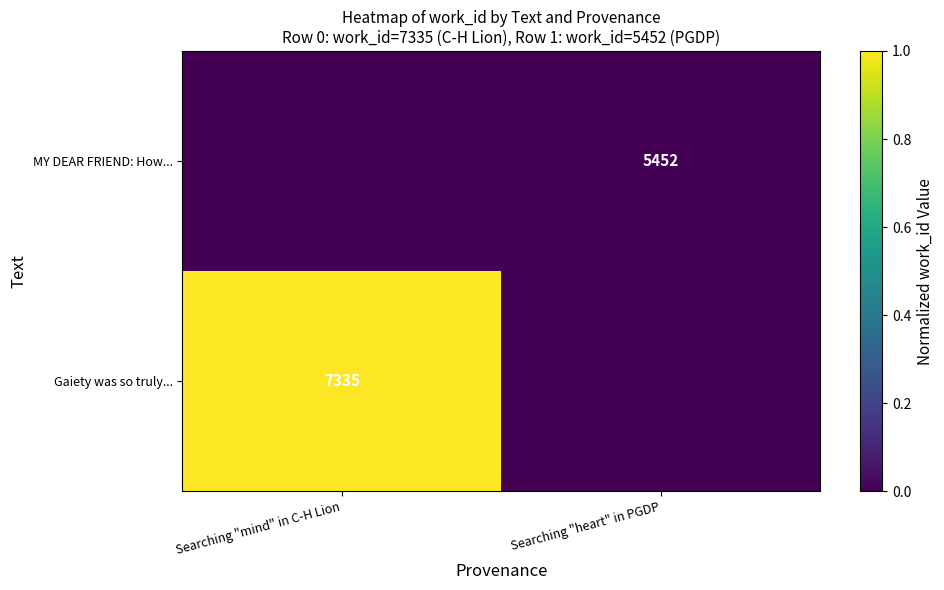

The MY DEAR FRIEND: How... series shows 2153 at Searching "heart" in PGDP. True or false?

False